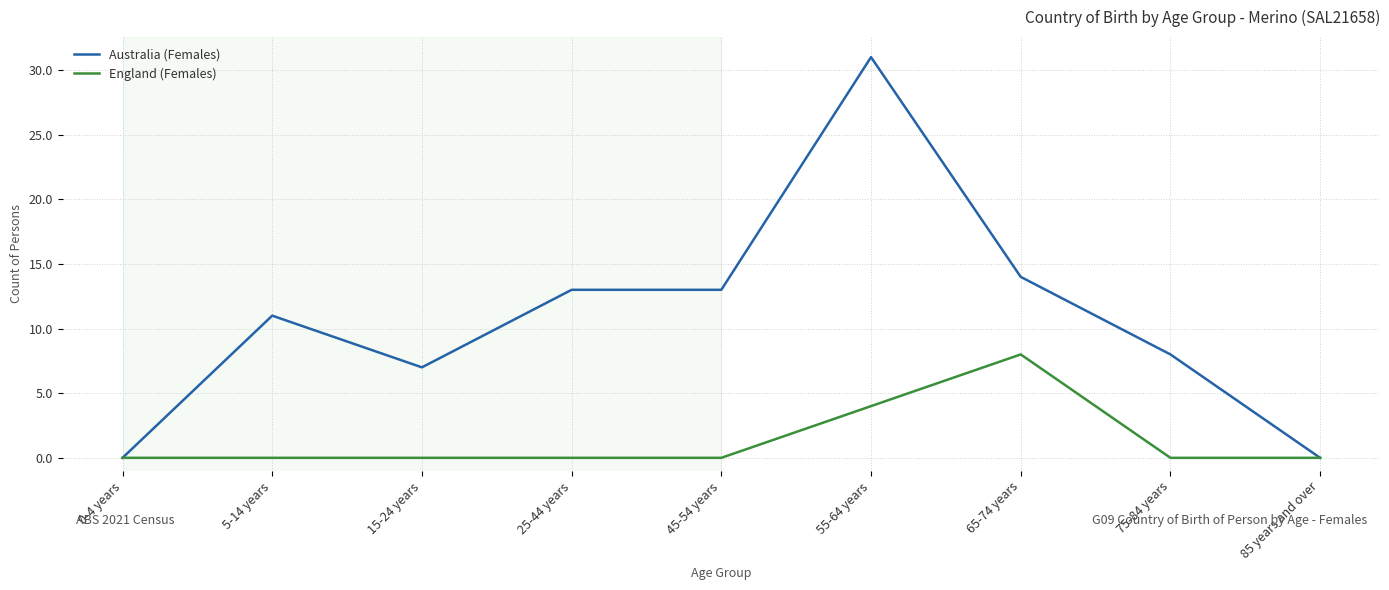

List the series in order of their peak value, highest first.

Australia (Females), England (Females)